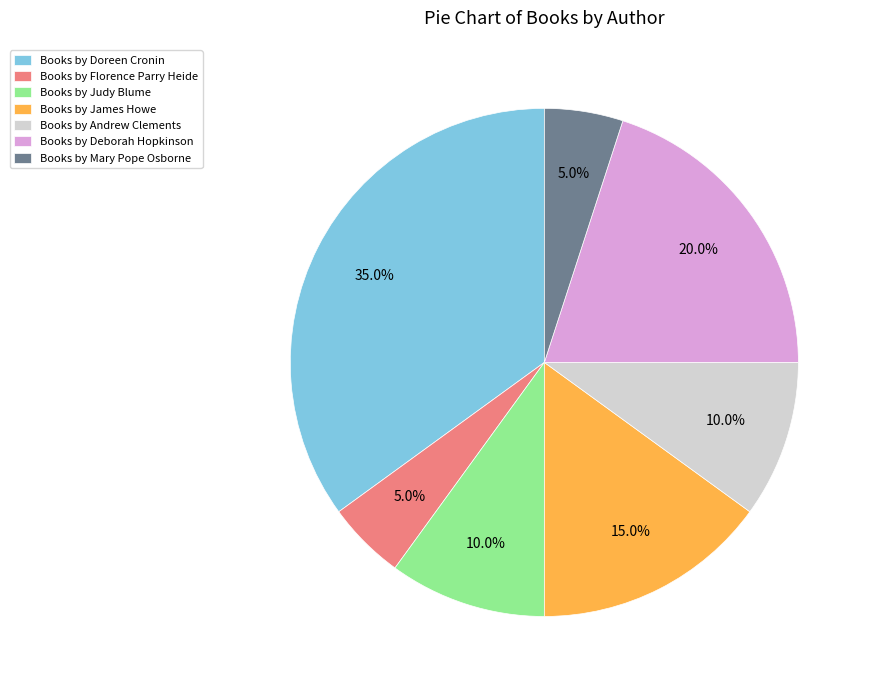

Count the number of slices in the pie.

7